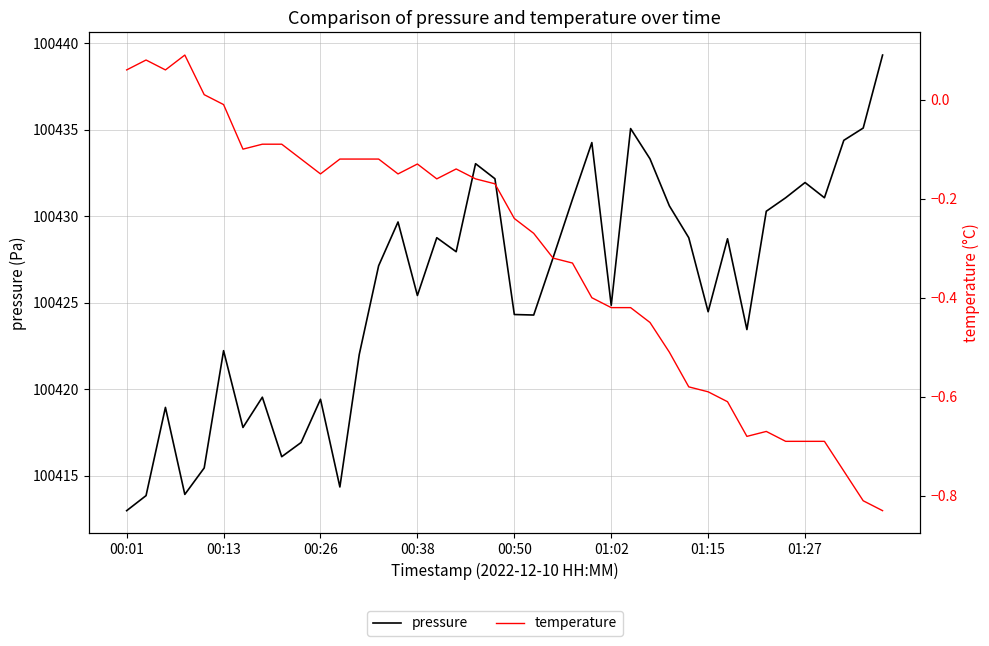

List the series in order of their peak value, highest first.

pressure, temperature